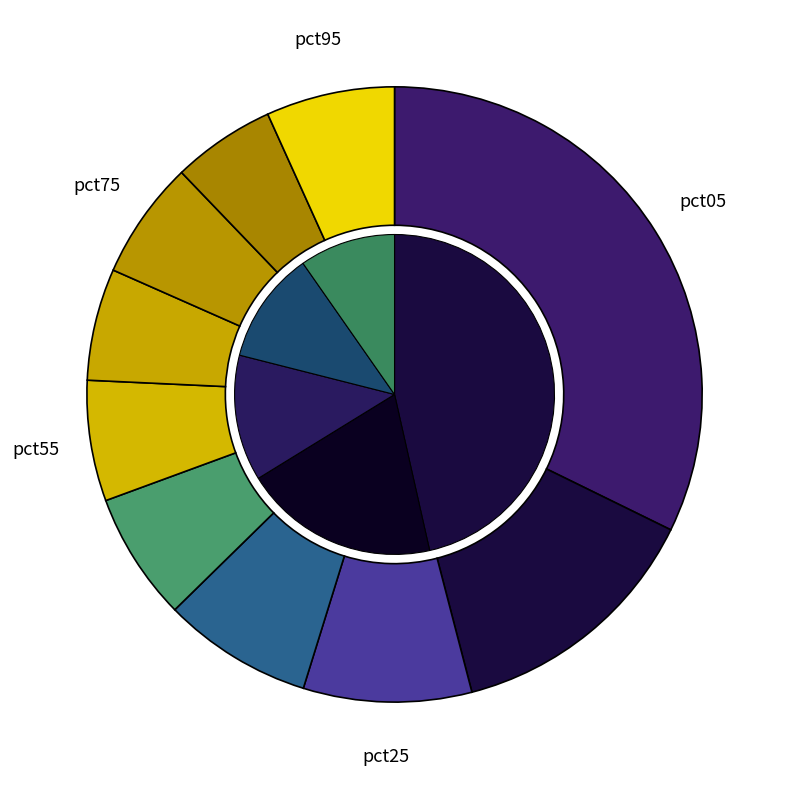

To the nearest percent, what is the average slice percentage?

10%